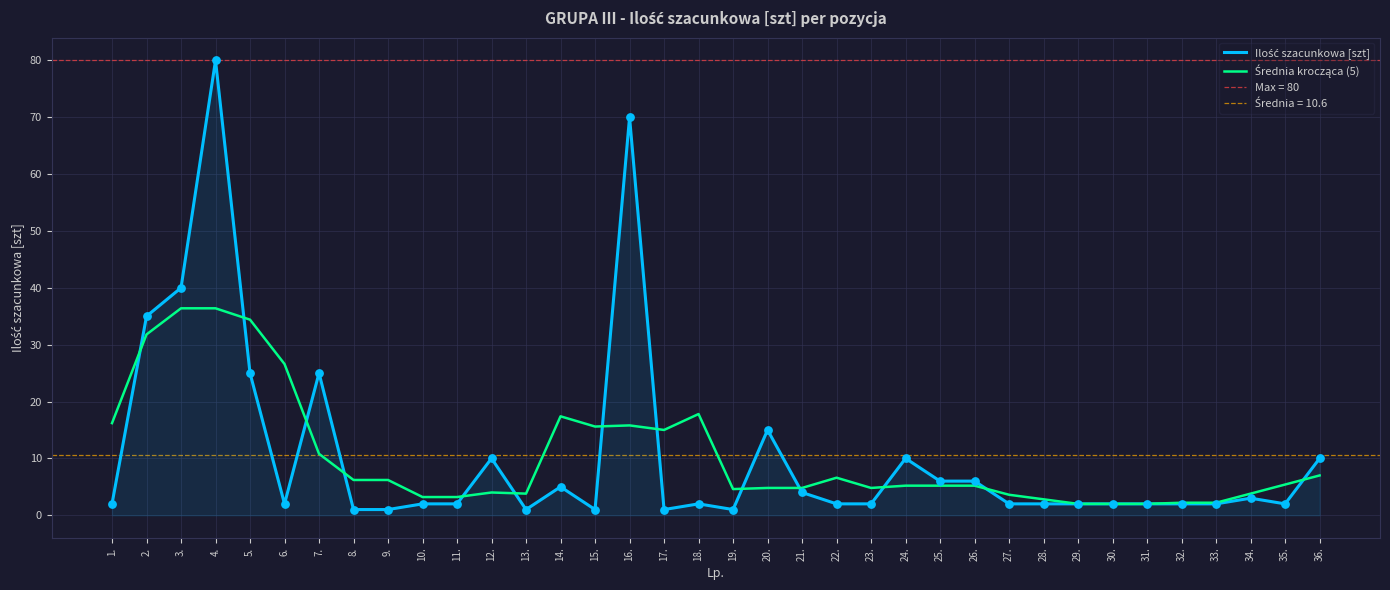

Which series has the largest Y range (max minus min)?

Ilość szacunkowa [szt]